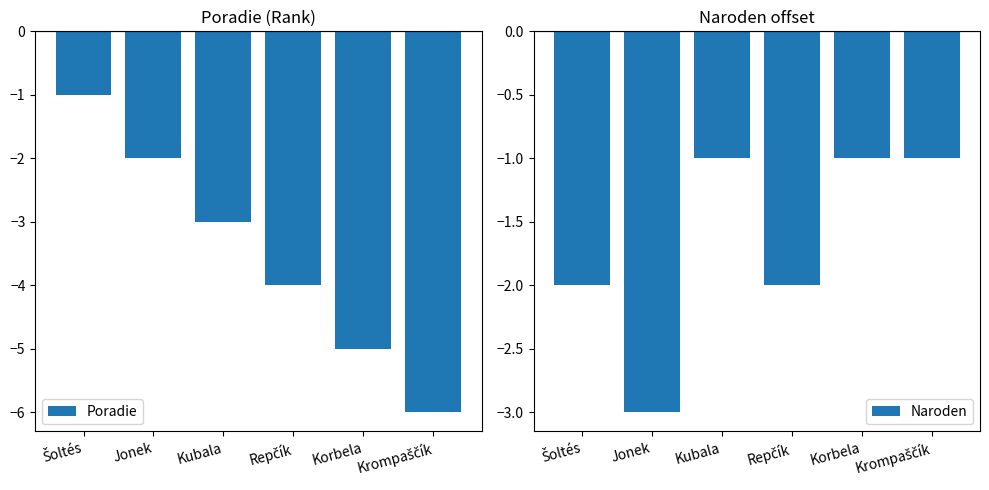

What is the value of the Poradie bar at the 3rd from the left?

-3